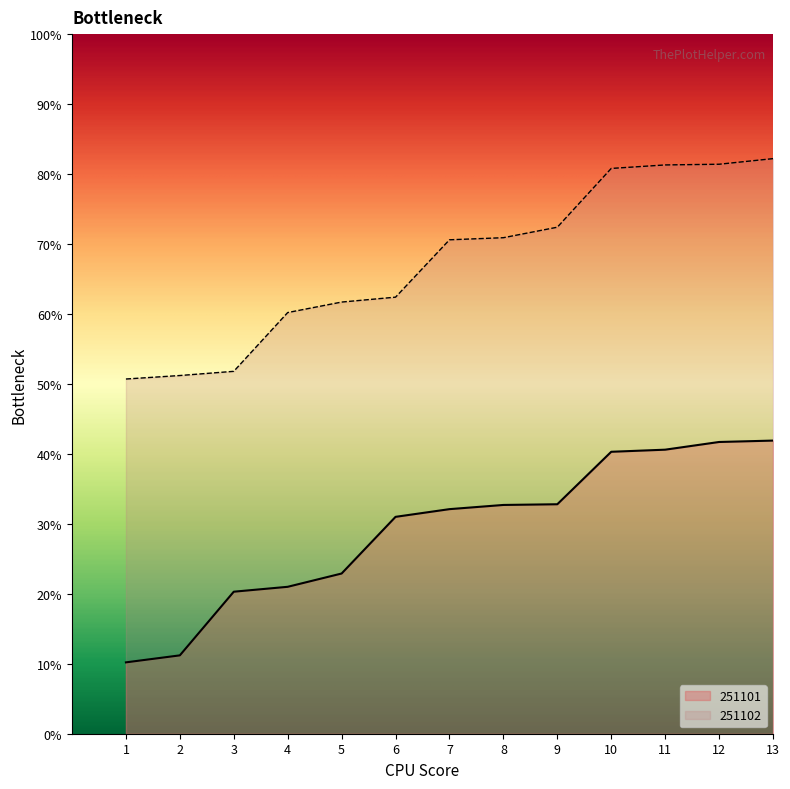

How many series are shown in this chart?

2